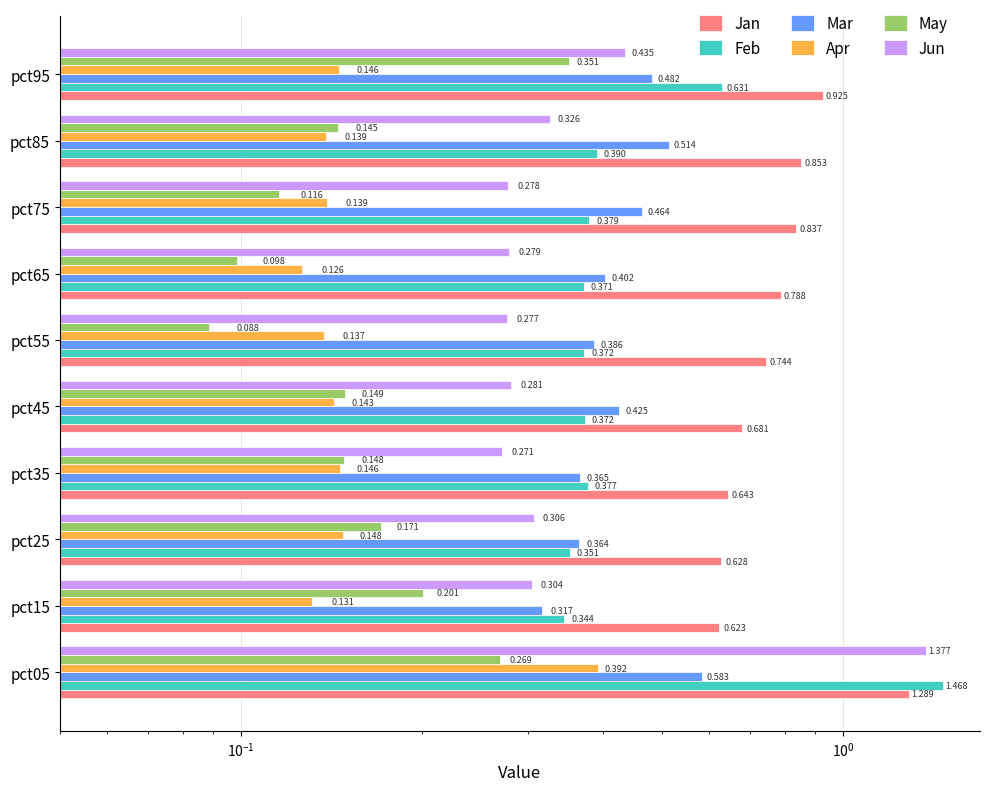

How many bars are there in total?

60